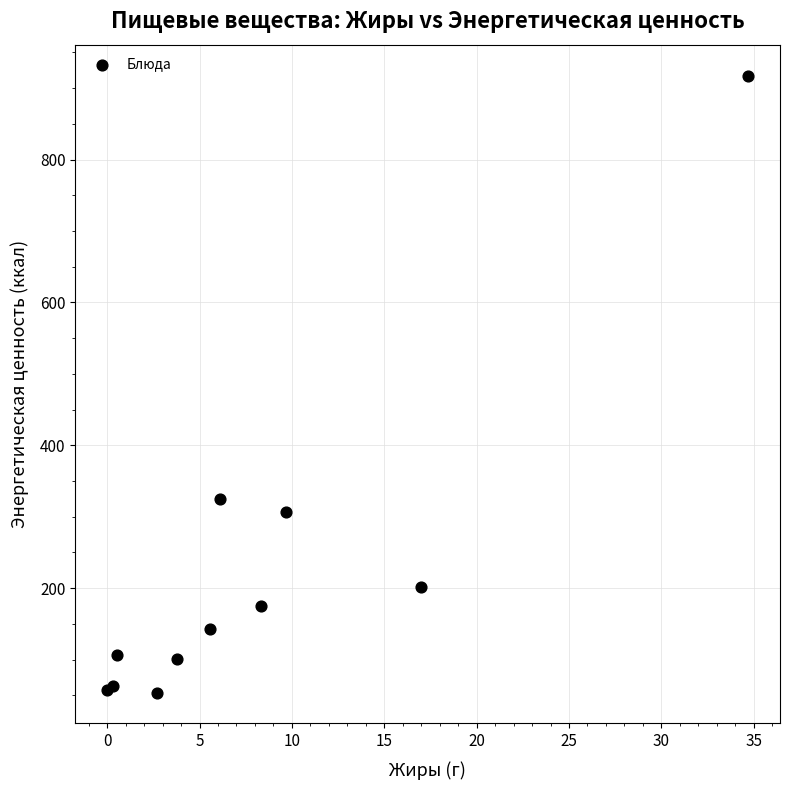

What Y value in the scatter plot is closest to 485?

325.1